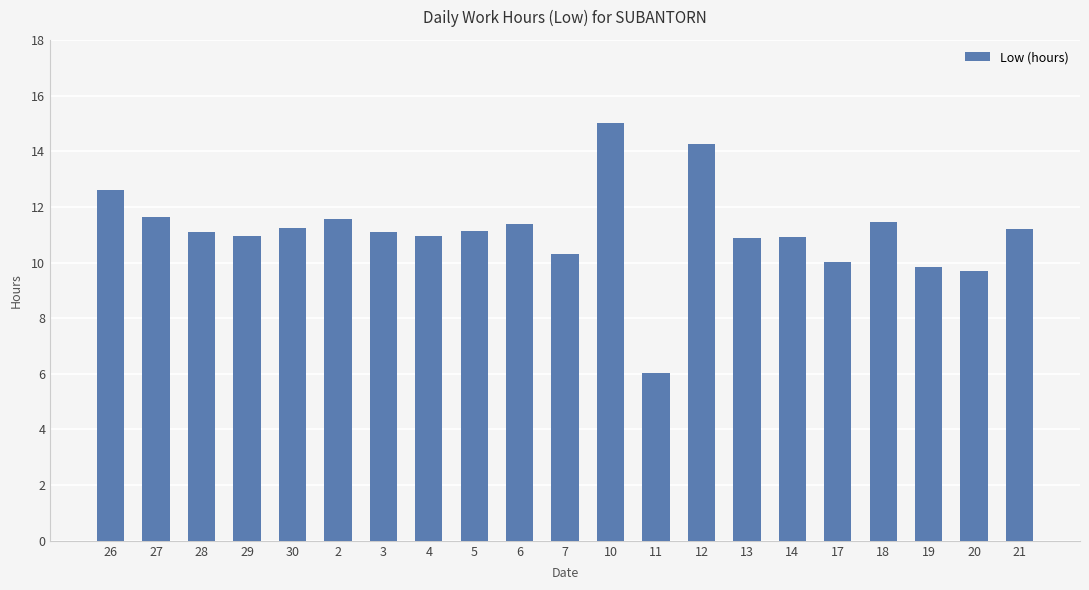

At which label does the data first exceed 11?

26